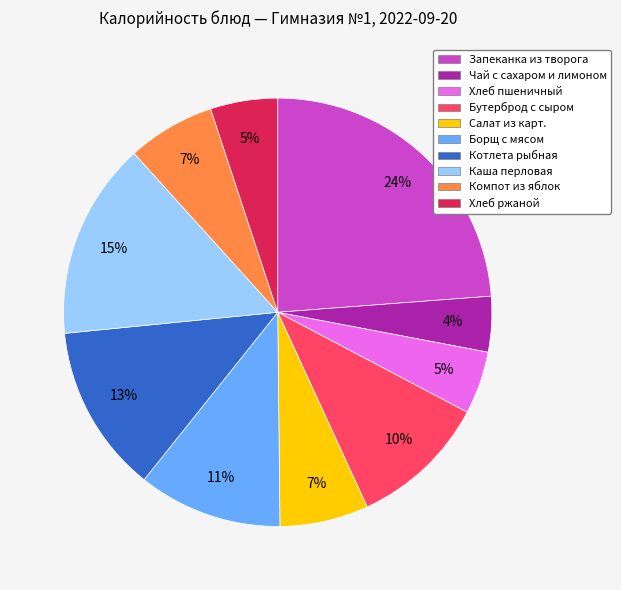

Which slice is the smallest?

Чай с сахаром и лимоном